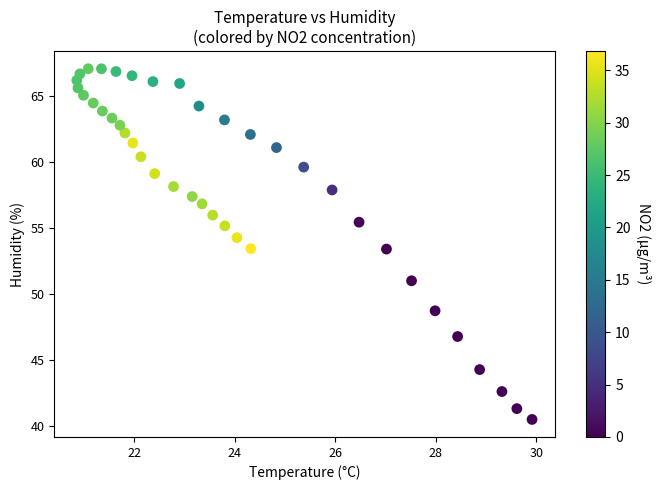

What is the range of Y values (max minus min)?

26.6